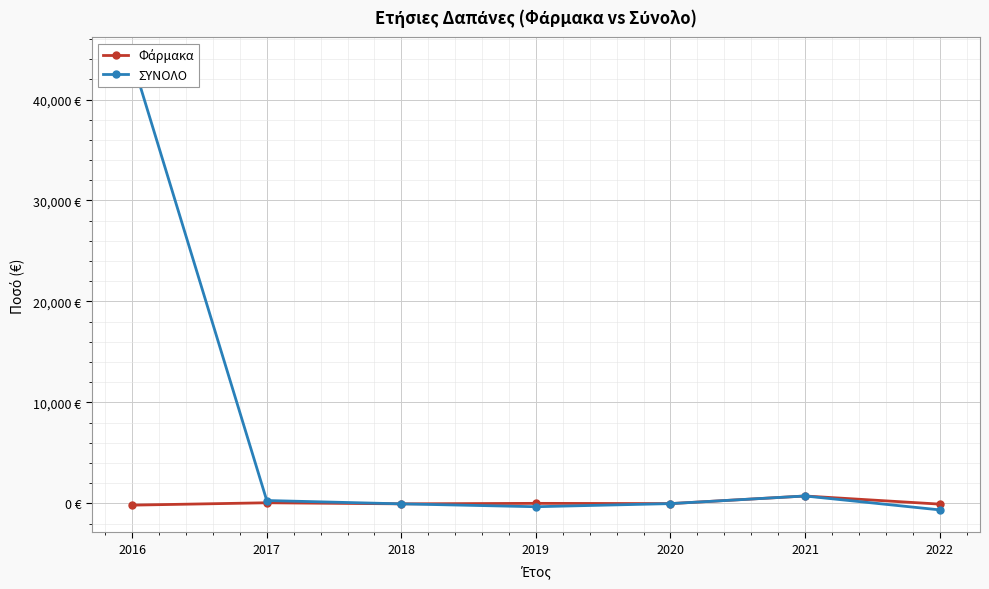

True or false: Φάρμακα and ΣΥΝΟΛΟ intersect in this chart.

False